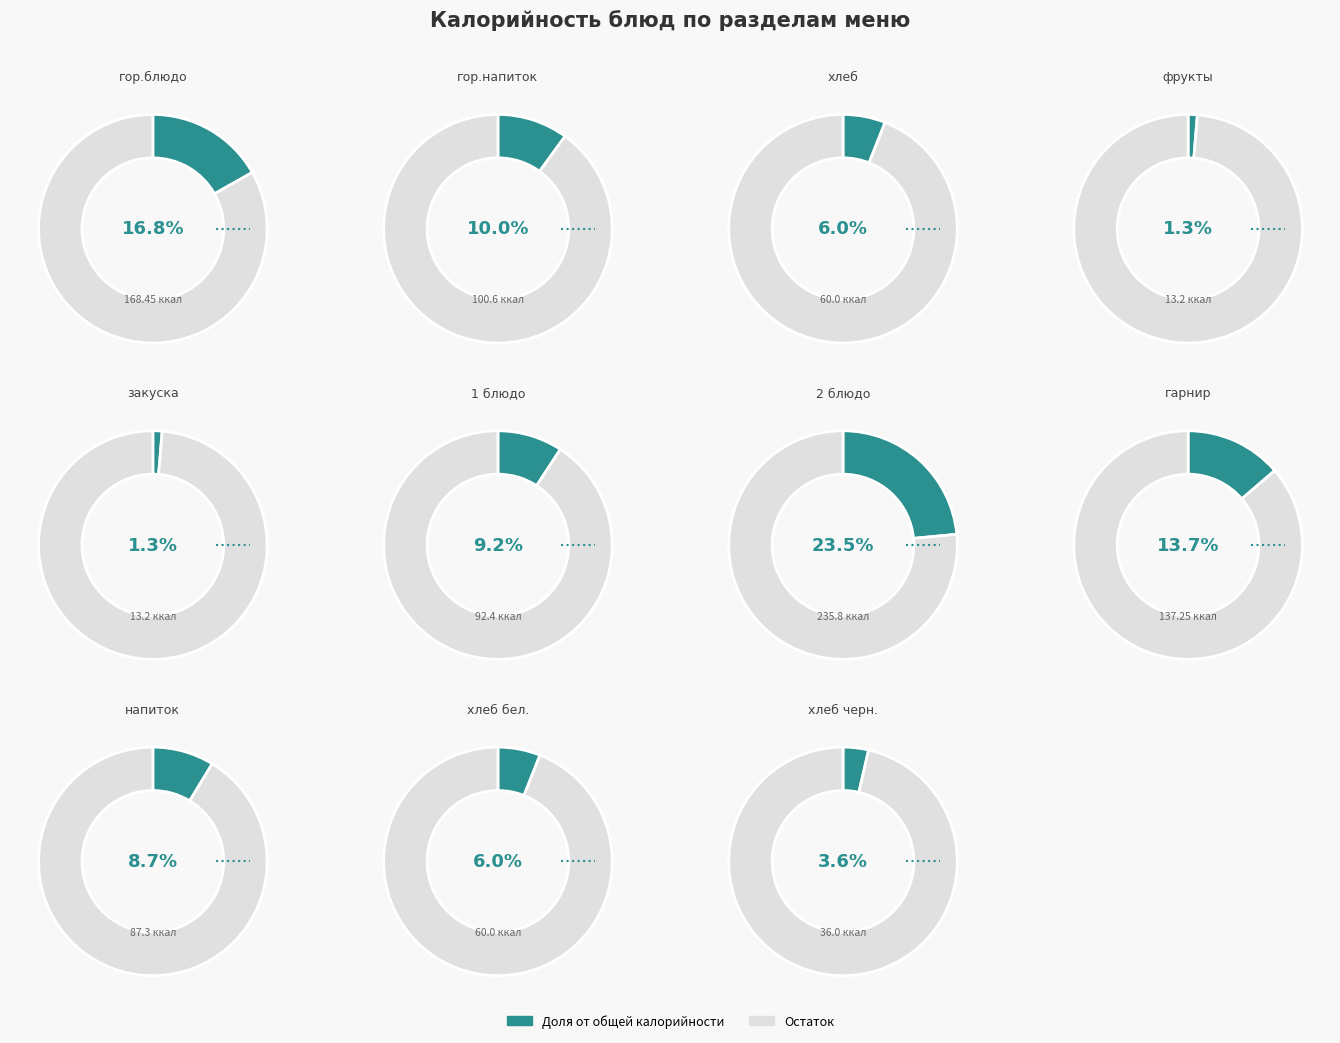

The хлеб slice represents 6% of the pie. True or false?

True